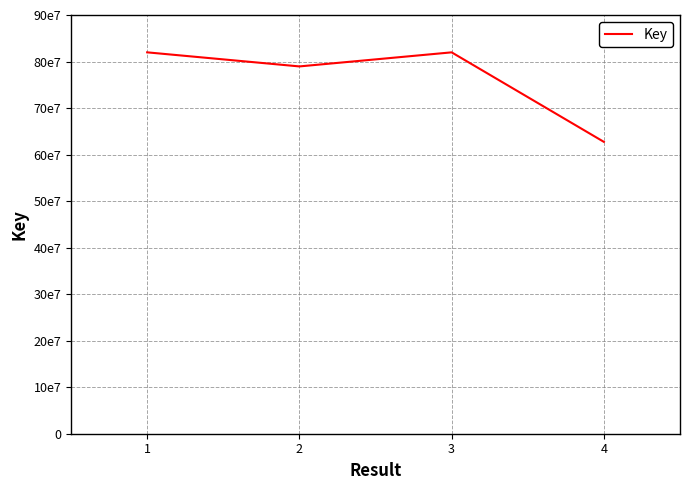

Does the chart have visible grid lines?

Yes